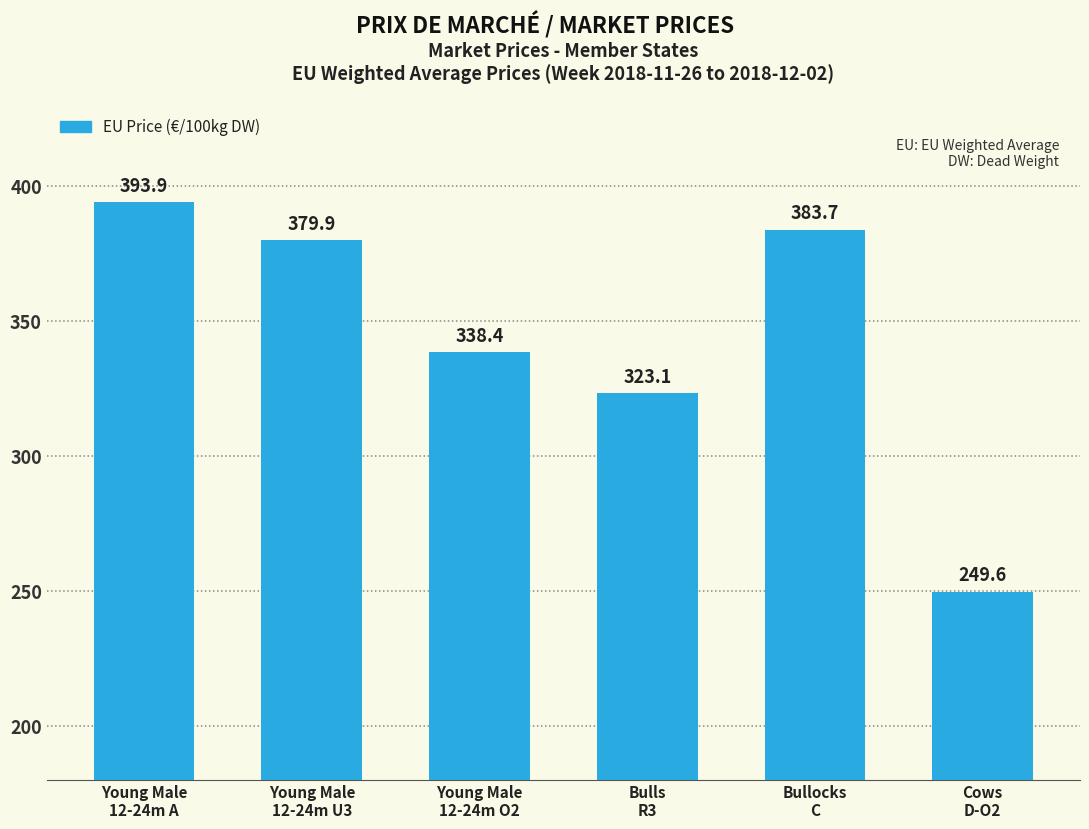

Rank the categories by value from lowest to highest.

Cows
D-O2, Bulls
R3, Young Male
12-24m O2, Young Male
12-24m U3, Bullocks
C, Young Male
12-24m A